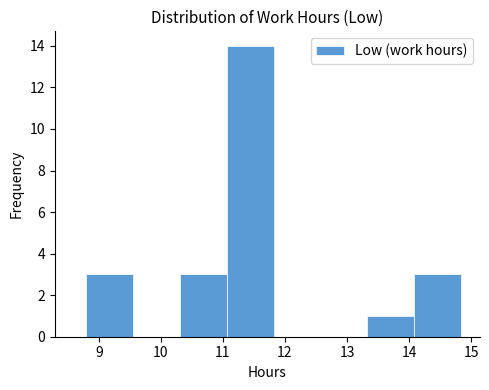

How tall is the bar that spans 13.3 to 14.1 on the x-axis? Neither the bar edges nor the heights are printed on the chart, so give them approximately, as read against the axes.

1